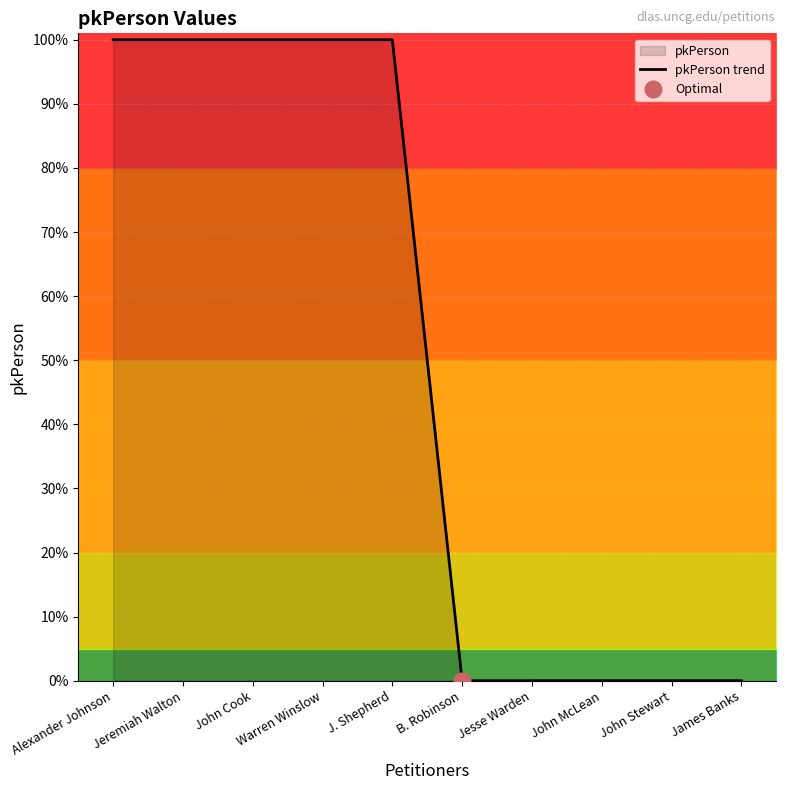

Reading left to right, what are all the values shown in this chart?

100.0	100.0	100.0	100.0	100.0	0.0	0.0	0.0	0.0	0.0